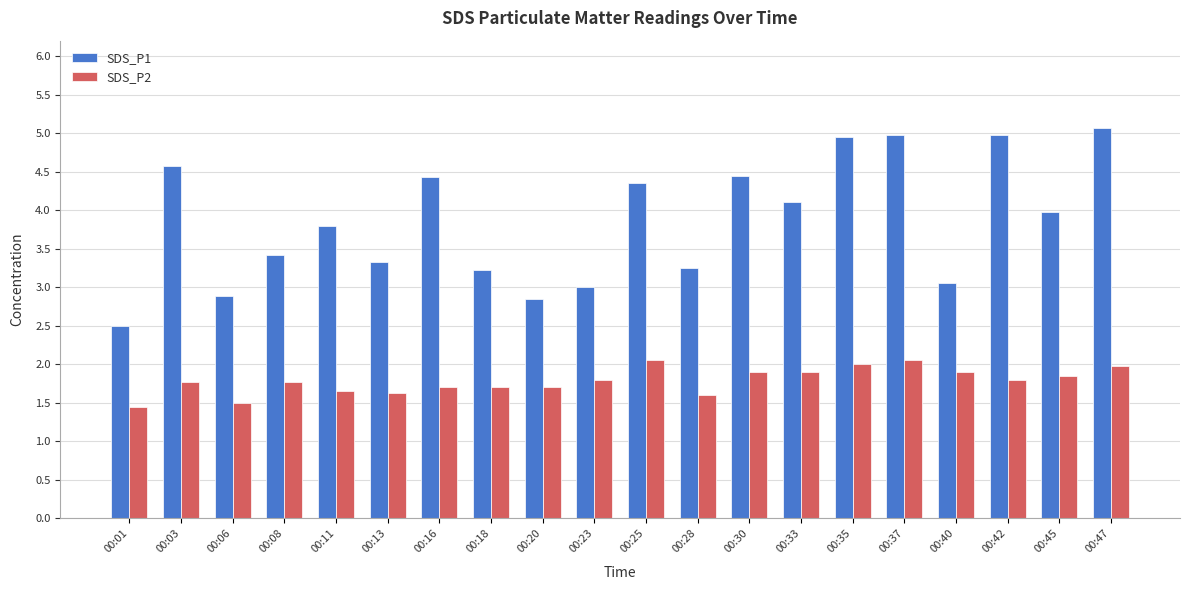

True or false: SDS_P2 has a value of 1.9 at 00:01.

False